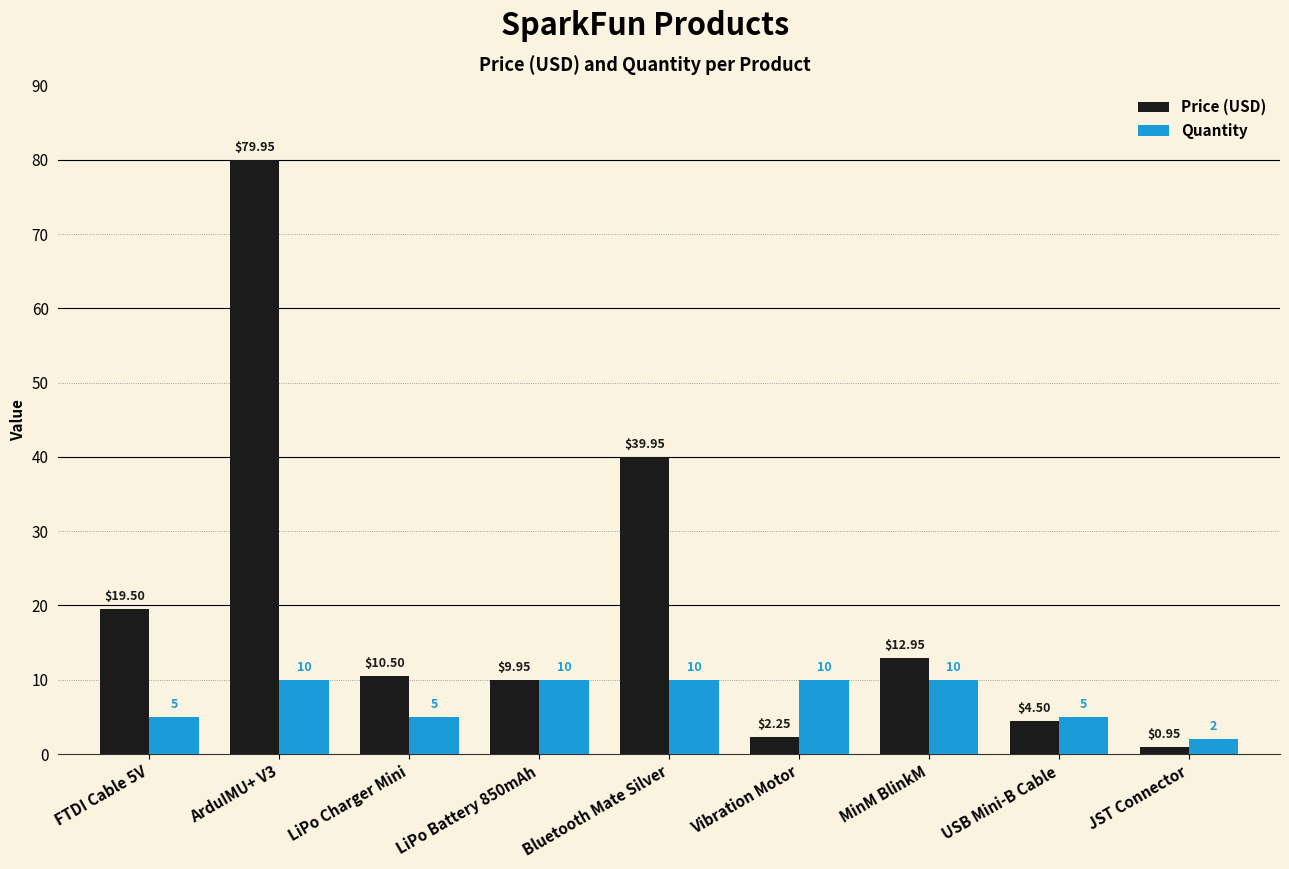

What is the total value across all series at LiPo Charger Mini?

15.5